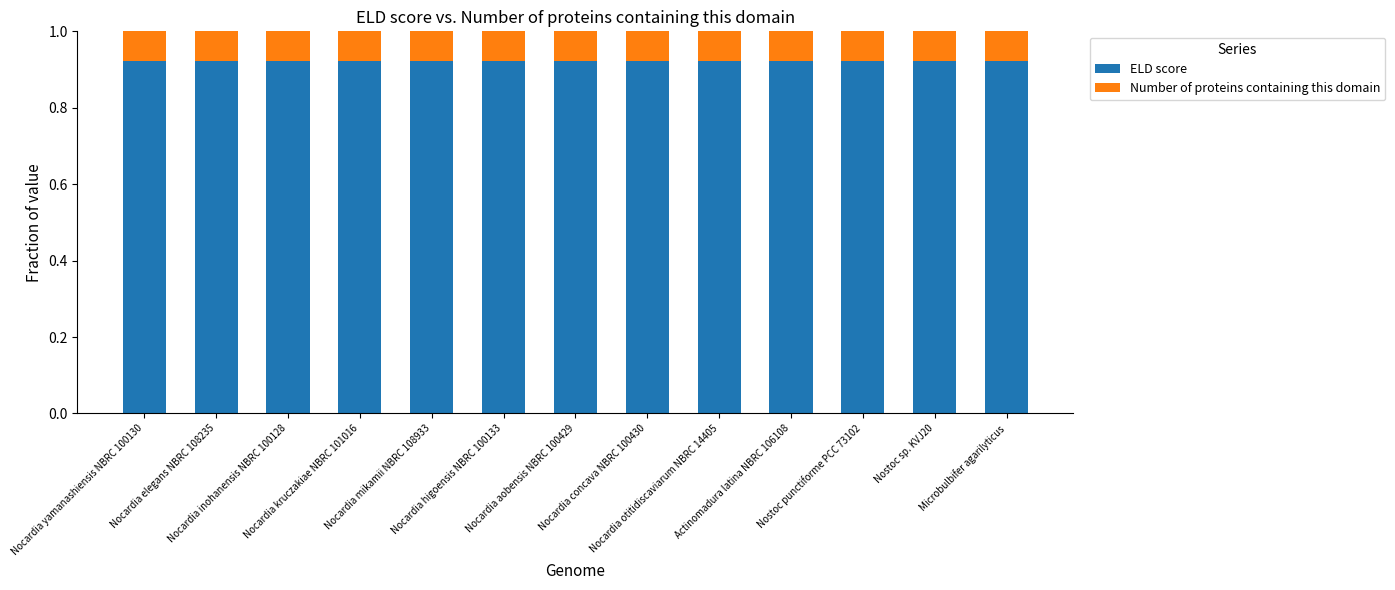

What is the sum of all ELD score values?

12.0